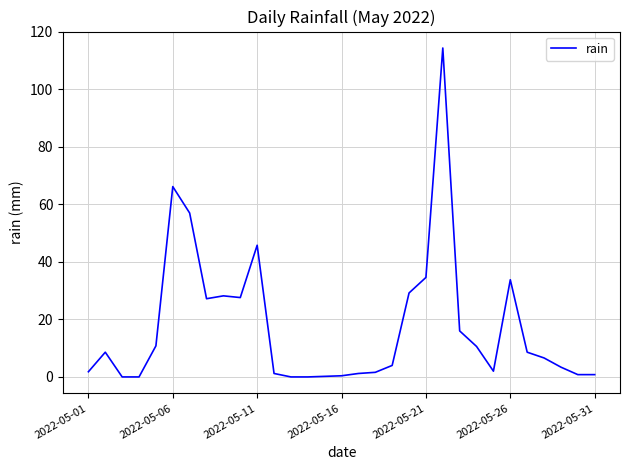

Count the number of categories in the chart.

31